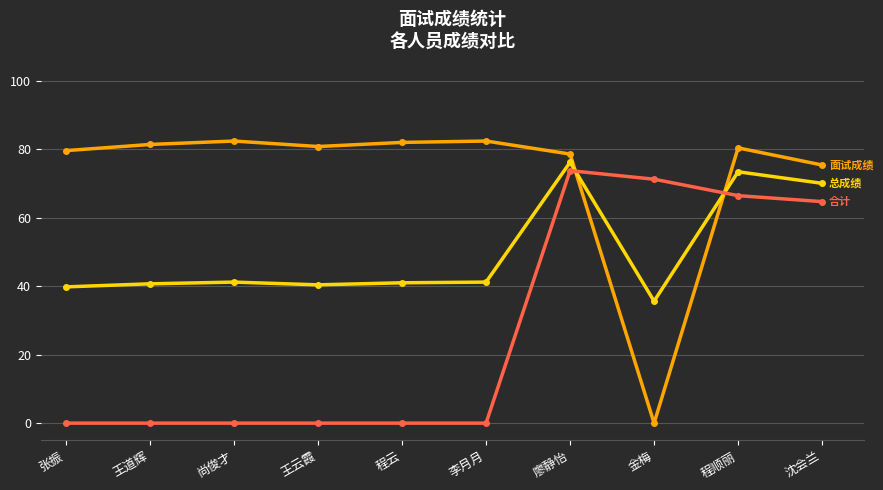

What is the total value across all series at 沈会兰?

210.2